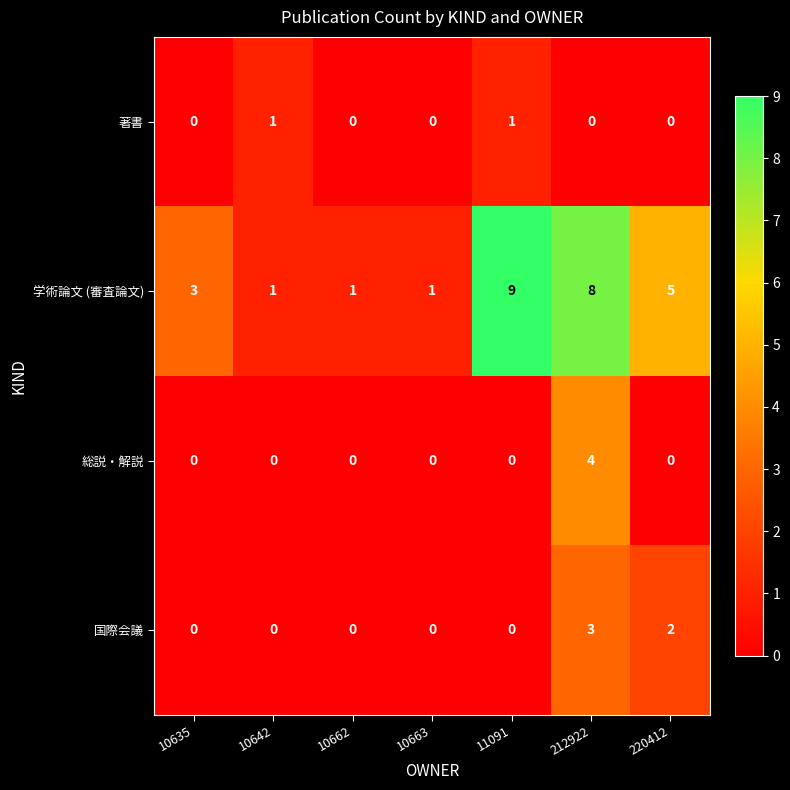

Count the 学術論文 (審査論文) values in the range 1 to 8.

6